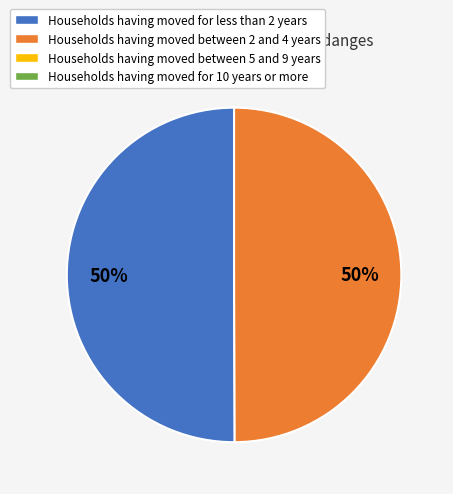

How many segments does this pie chart have?

2